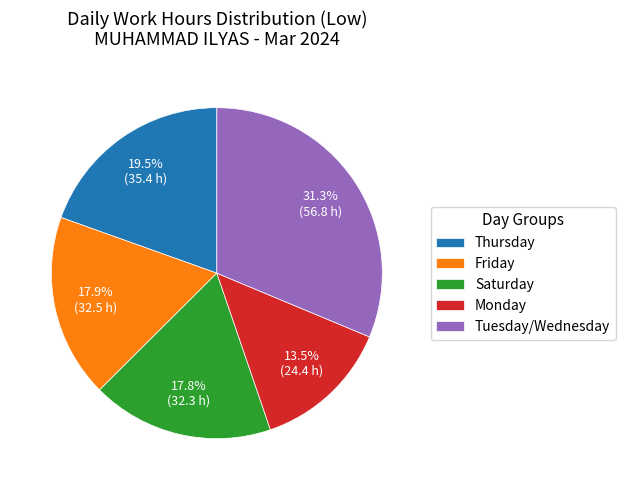

Which category has the smallest portion of the pie?

Monday